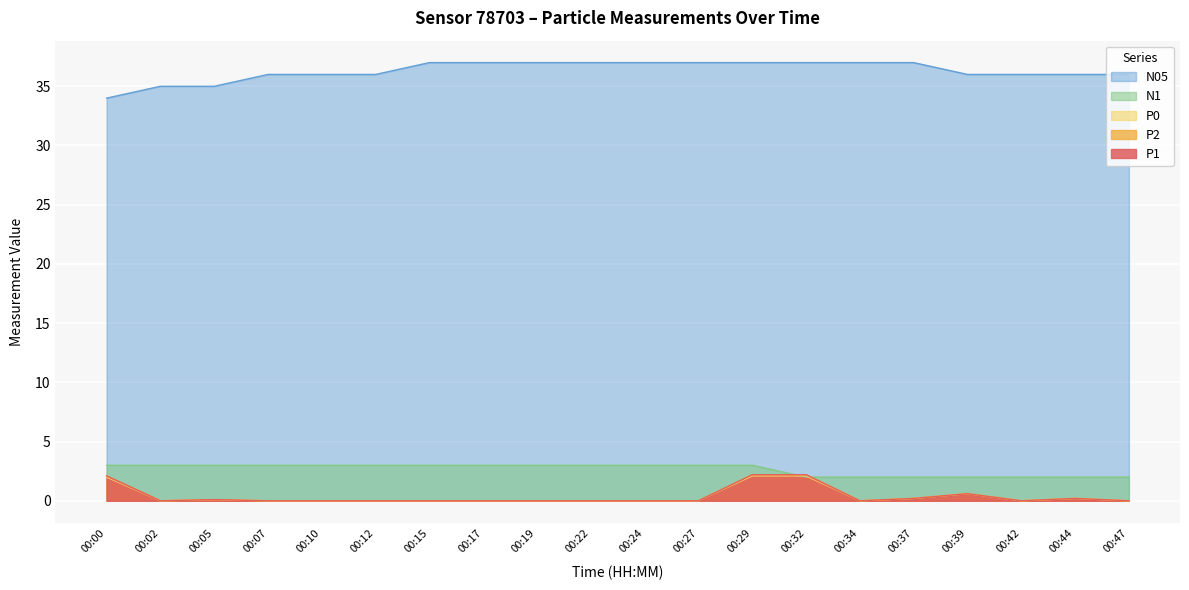

What are all the series names shown in the legend?

P1, P2, P0, N1, N05